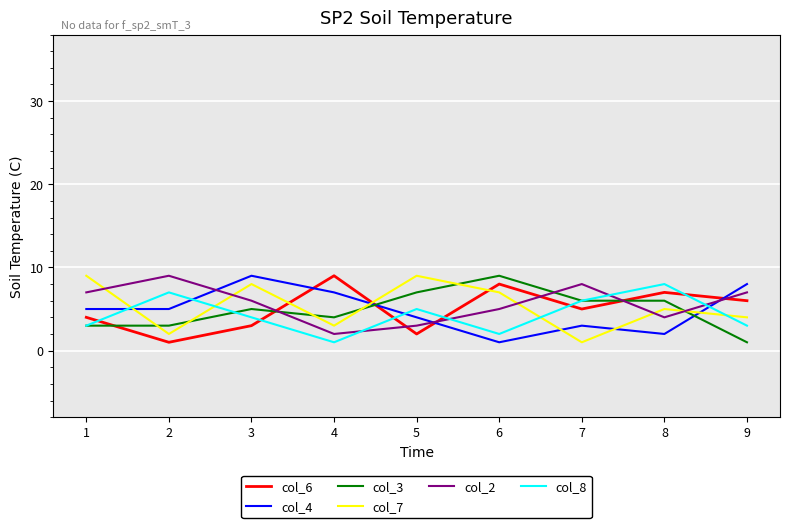

The value of col_8 at 5 is 3. True or false?

False